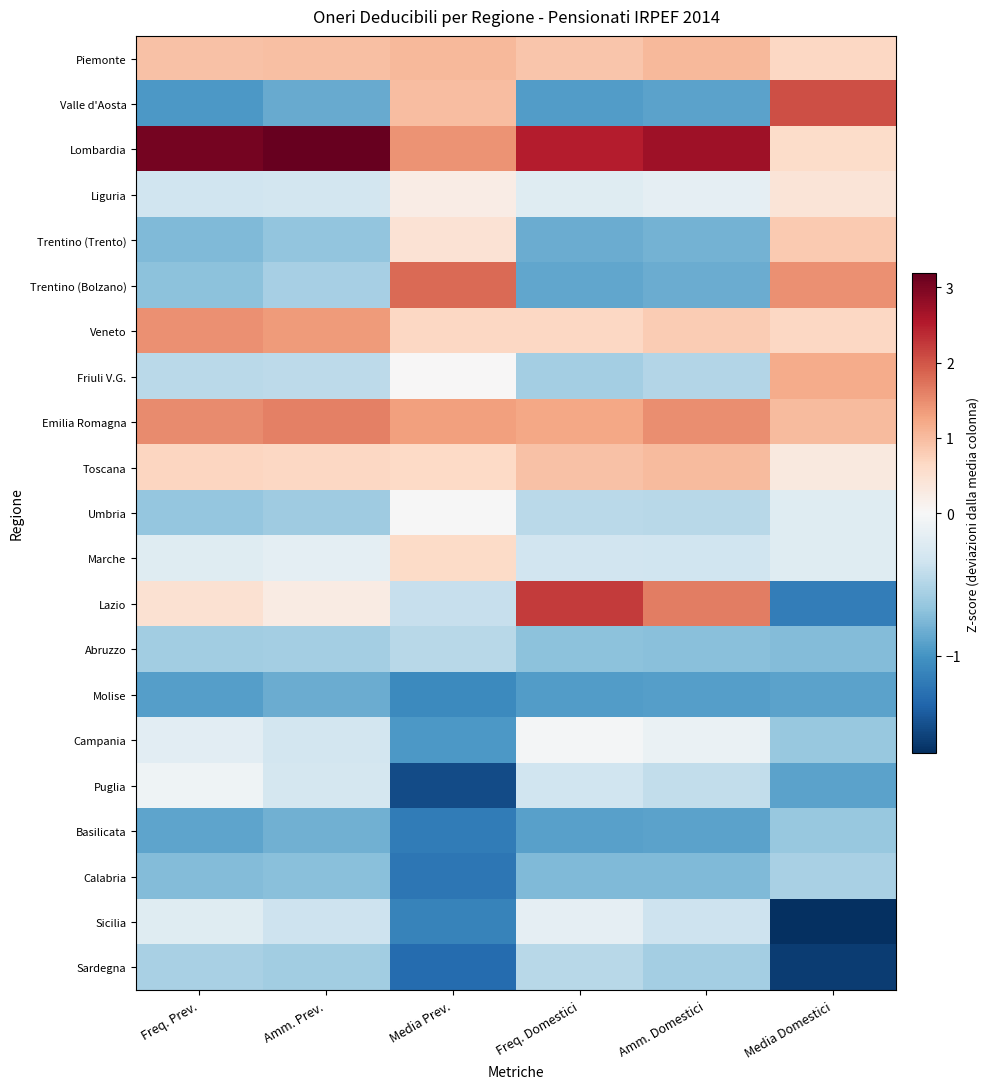

Reading left to right, transcribe all the data shown in this chart.

Piemonte: Freq. Prev.=0.9	Amm. Prev.=1.0	Media Prev.=1.0	Freq. Domestici=0.9	Amm. Domestici=1.0	Media Domestici=0.7
Valle d'Aosta: Freq. Prev.=-1.0	Amm. Prev.=-0.9	Media Prev.=1.0	Freq. Domestici=-0.9	Amm. Domestici=-0.9	Media Domestici=2.1
Lombardia: Freq. Prev.=3.1	Amm. Prev.=3.2	Media Prev.=1.4	Freq. Domestici=2.5	Amm. Domestici=2.7	Media Domestici=0.6
Liguria: Freq. Prev.=-0.3	Amm. Prev.=-0.3	Media Prev.=0.2	Freq. Domestici=-0.2	Amm. Domestici=-0.2	Media Domestici=0.4
Trentino (Trento): Freq. Prev.=-0.7	Amm. Prev.=-0.7	Media Prev.=0.5	Freq. Domestici=-0.8	Amm. Domestici=-0.8	Media Domestici=0.8
Trentino (Bolzano): Freq. Prev.=-0.7	Amm. Prev.=-0.6	Media Prev.=1.8	Freq. Domestici=-0.9	Amm. Domestici=-0.8	Media Domestici=1.4
Veneto: Freq. Prev.=1.5	Amm. Prev.=1.4	Media Prev.=0.7	Freq. Domestici=0.7	Amm. Domestici=0.8	Media Domestici=0.7
Friuli V.G.: Freq. Prev.=-0.5	Amm. Prev.=-0.4	Media Prev.=0.0	Freq. Domestici=-0.6	Amm. Domestici=-0.5	Media Domestici=1.2
Emilia Romagna: Freq. Prev.=1.5	Amm. Prev.=1.6	Media Prev.=1.3	Freq. Domestici=1.2	Amm. Domestici=1.5	Media Domestici=1.0
Toscana: Freq. Prev.=0.7	Amm. Prev.=0.7	Media Prev.=0.6	Freq. Domestici=0.9	Amm. Domestici=1.0	Media Domestici=0.3
Umbria: Freq. Prev.=-0.6	Amm. Prev.=-0.6	Media Prev.=-0.0	Freq. Domestici=-0.5	Amm. Domestici=-0.5	Media Domestici=-0.2
Marche: Freq. Prev.=-0.2	Amm. Prev.=-0.2	Media Prev.=0.6	Freq. Domestici=-0.3	Amm. Domestici=-0.3	Media Domestici=-0.2
Lazio: Freq. Prev.=0.5	Amm. Prev.=0.3	Media Prev.=-0.4	Freq. Domestici=2.2	Amm. Domestici=1.6	Media Domestici=-1.2
Abruzzo: Freq. Prev.=-0.6	Amm. Prev.=-0.6	Media Prev.=-0.5	Freq. Domestici=-0.7	Amm. Domestici=-0.7	Media Domestici=-0.7
Molise: Freq. Prev.=-0.9	Amm. Prev.=-0.8	Media Prev.=-1.1	Freq. Domestici=-0.9	Amm. Domestici=-0.9	Media Domestici=-0.9
Campania: Freq. Prev.=-0.2	Amm. Prev.=-0.3	Media Prev.=-1.0	Freq. Domestici=-0.0	Amm. Domestici=-0.1	Media Domestici=-0.6
Puglia: Freq. Prev.=-0.1	Amm. Prev.=-0.3	Media Prev.=-1.5	Freq. Domestici=-0.3	Amm. Domestici=-0.4	Media Domestici=-0.9
Basilicata: Freq. Prev.=-0.9	Amm. Prev.=-0.8	Media Prev.=-1.2	Freq. Domestici=-0.9	Amm. Domestici=-0.9	Media Domestici=-0.6
Calabria: Freq. Prev.=-0.7	Amm. Prev.=-0.7	Media Prev.=-1.2	Freq. Domestici=-0.7	Amm. Domestici=-0.7	Media Domestici=-0.6
Sicilia: Freq. Prev.=-0.2	Amm. Prev.=-0.3	Media Prev.=-1.1	Freq. Domestici=-0.2	Amm. Domestici=-0.3	Media Domestici=-1.7
Sardegna: Freq. Prev.=-0.5	Amm. Prev.=-0.6	Media Prev.=-1.3	Freq. Domestici=-0.5	Amm. Domestici=-0.6	Media Domestici=-1.6